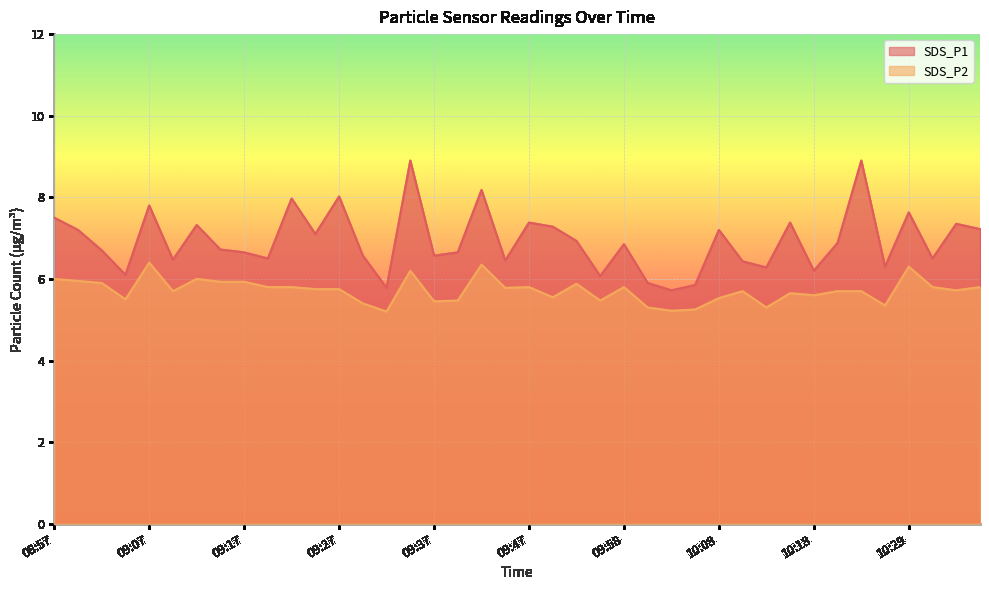

What value does the SDS_P1 series have at 09:32?

5.8